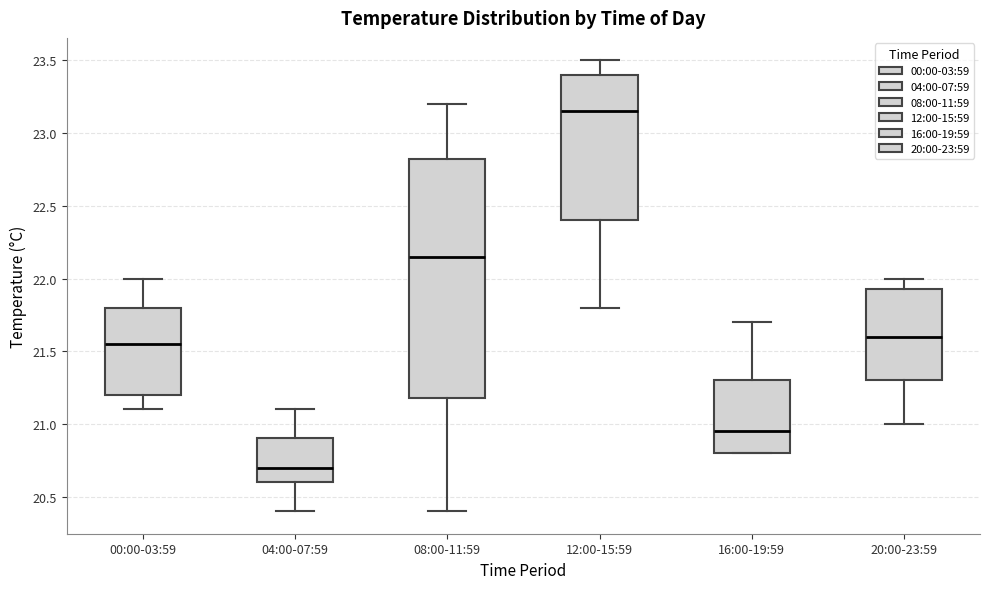

Reading left to right, read every box against the y-axis: the position of its median line, the range the box covers, and the ends of its whiskers. The values are not printed on the chart, so give them approximately, as read against the axis.

00:00-03:59: median 21.55, box 21.20 to 21.80, whiskers 21.10 to 22.00
04:00-07:59: median 20.70, box 20.60 to 20.90, whiskers 20.40 to 21.10
08:00-11:59: median 22.15, box 21.20 to 22.85, whiskers 20.40 to 23.20
12:00-15:59: median 23.15, box 22.40 to 23.40, whiskers 21.80 to 23.50
16:00-19:59: median 20.95, box 20.80 to 21.30, whiskers 20.80 to 21.70
20:00-23:59: median 21.60, box 21.30 to 21.95, whiskers 21.00 to 22.00